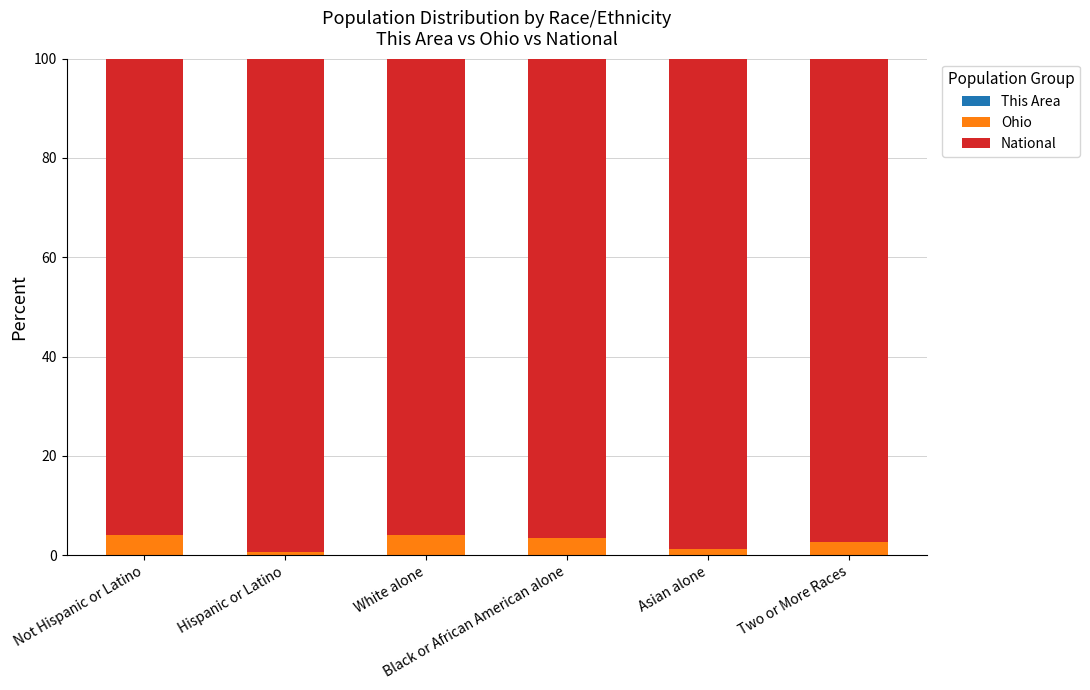

What position from the left is Asian alone?

5